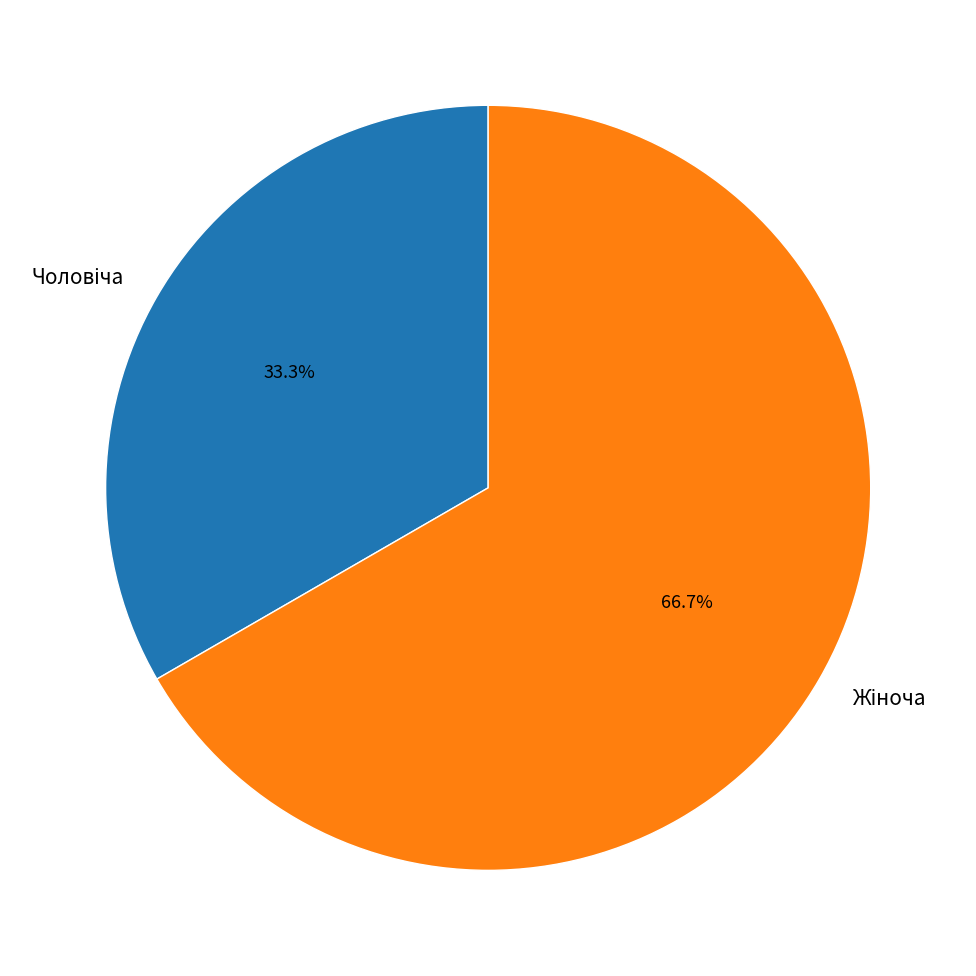

Is there any slice that represents more than half of the pie?

Yes